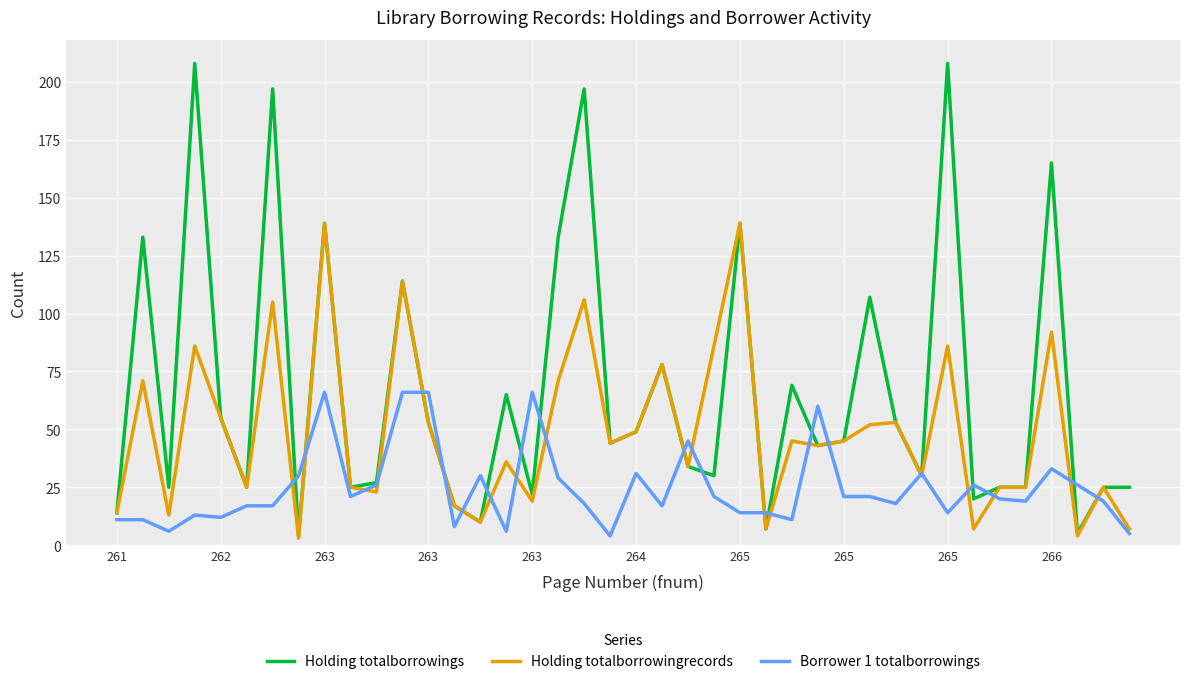

Which series has the largest total across all categories?

Holding totalborrowings